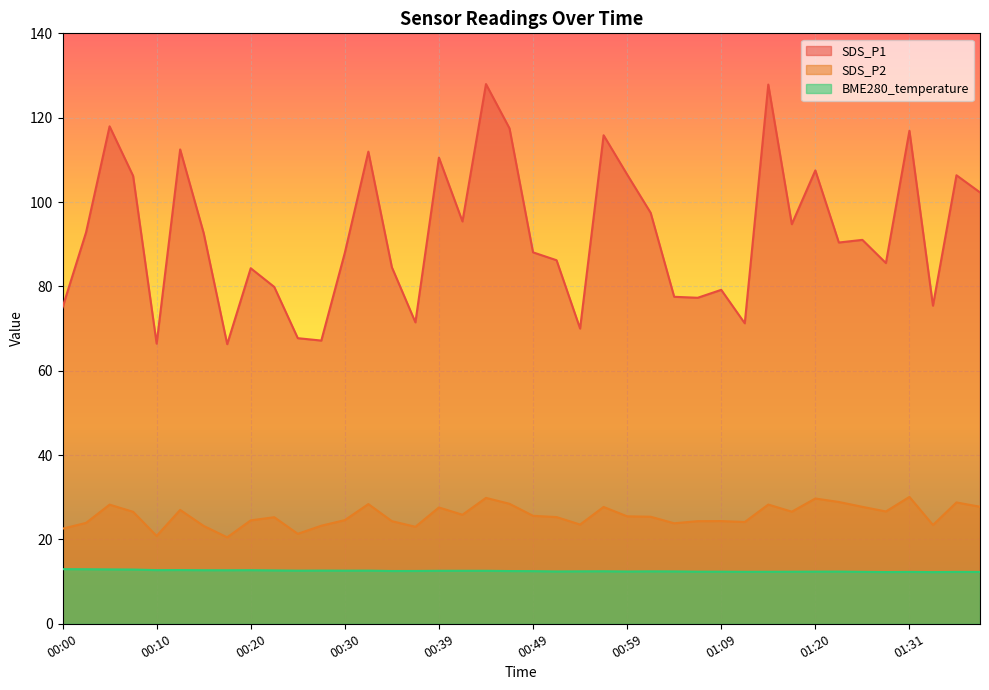

Is the value of SDS_P2 at 00:08 greater than the value of SDS_P1 at 01:02?

No